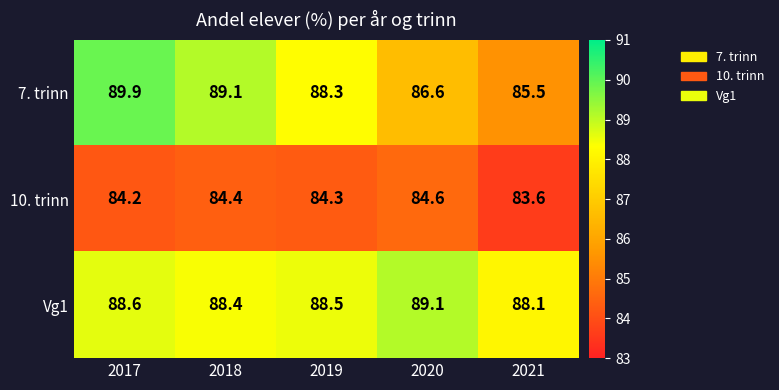

At which category does the chart reach its peak across all series?

2017